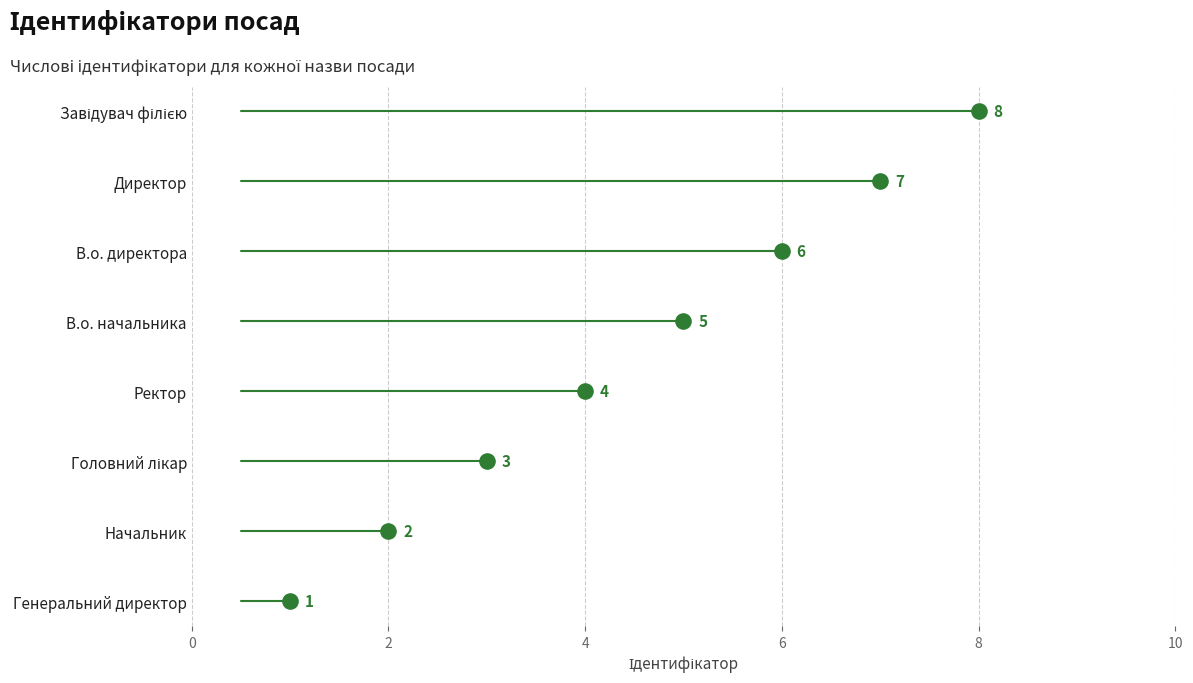

What is the ratio of the value at Ректор to the value at В.о. директора?

0.7